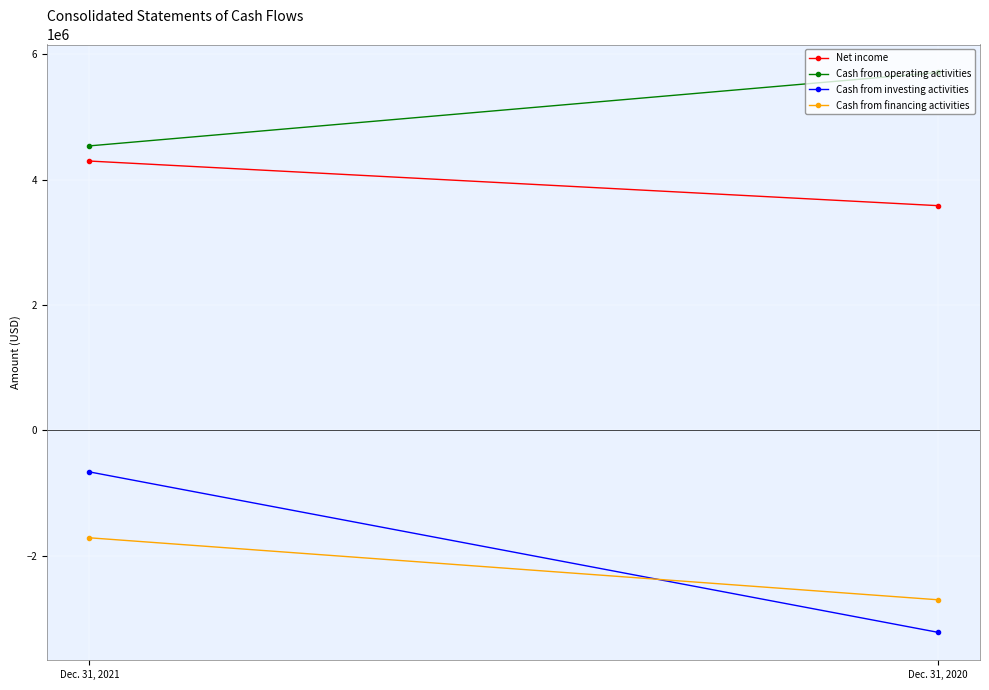

Is it true that Cash from investing activities equals -3215329 at Dec. 31, 2020?

True